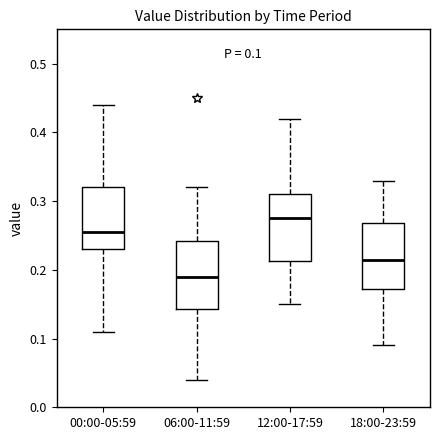

Which box has the lowest median line?

06:00-11:59